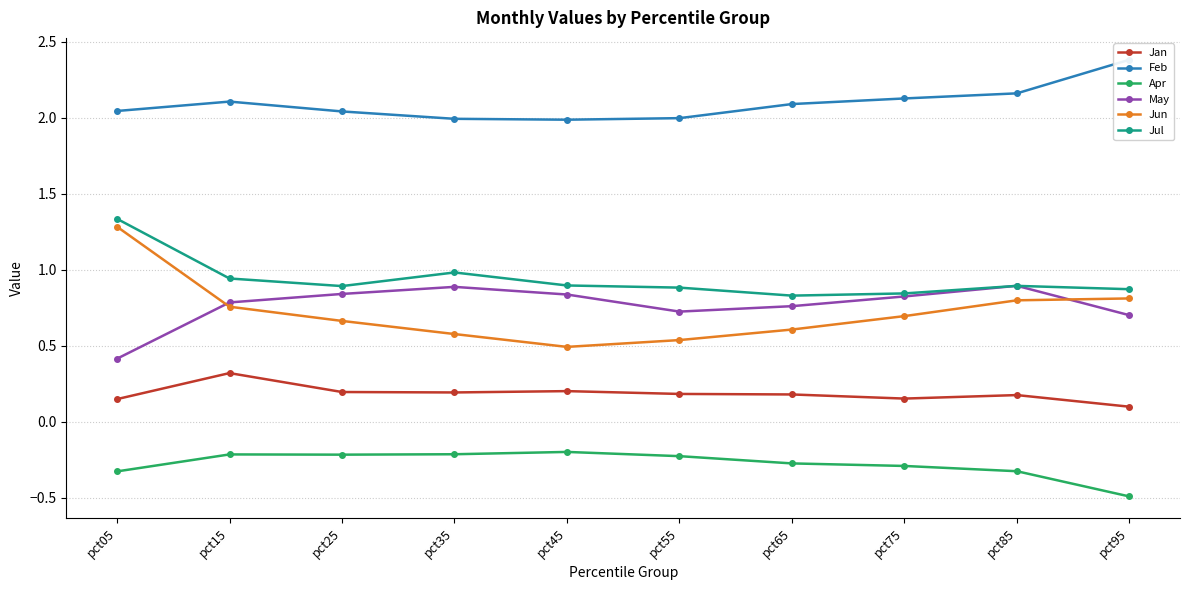

What is the average value of the Apr series?

-0.3